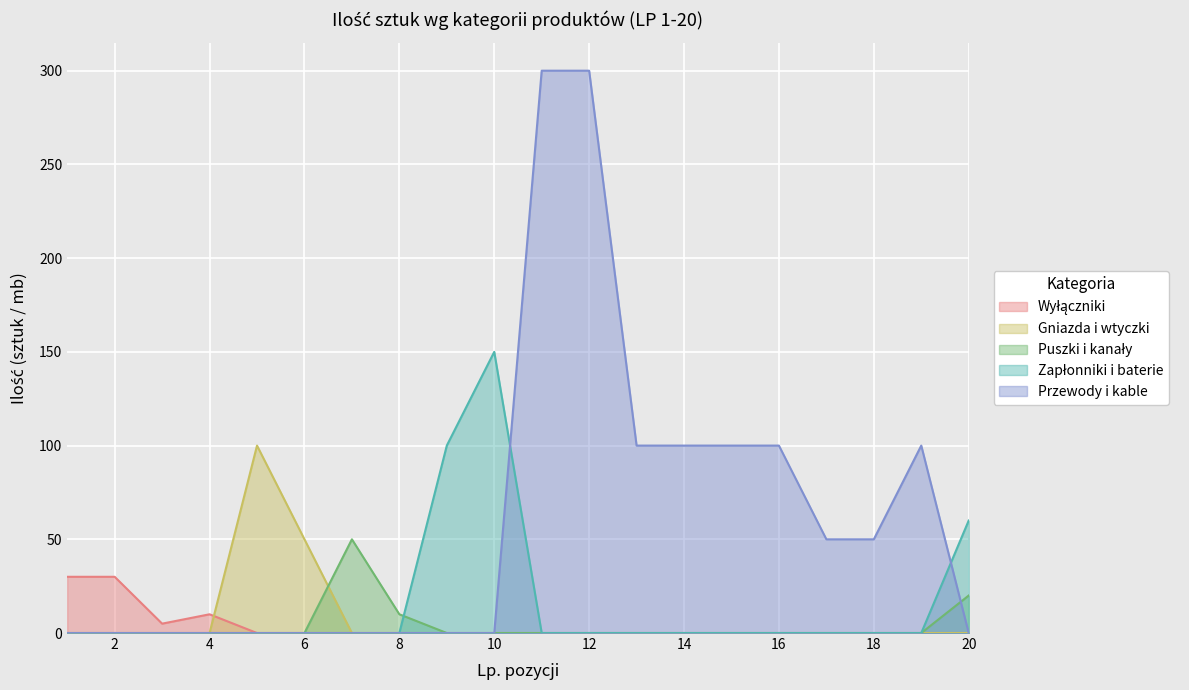

Is it true that Gniazda i wtyczki equals 0 at 7?

True